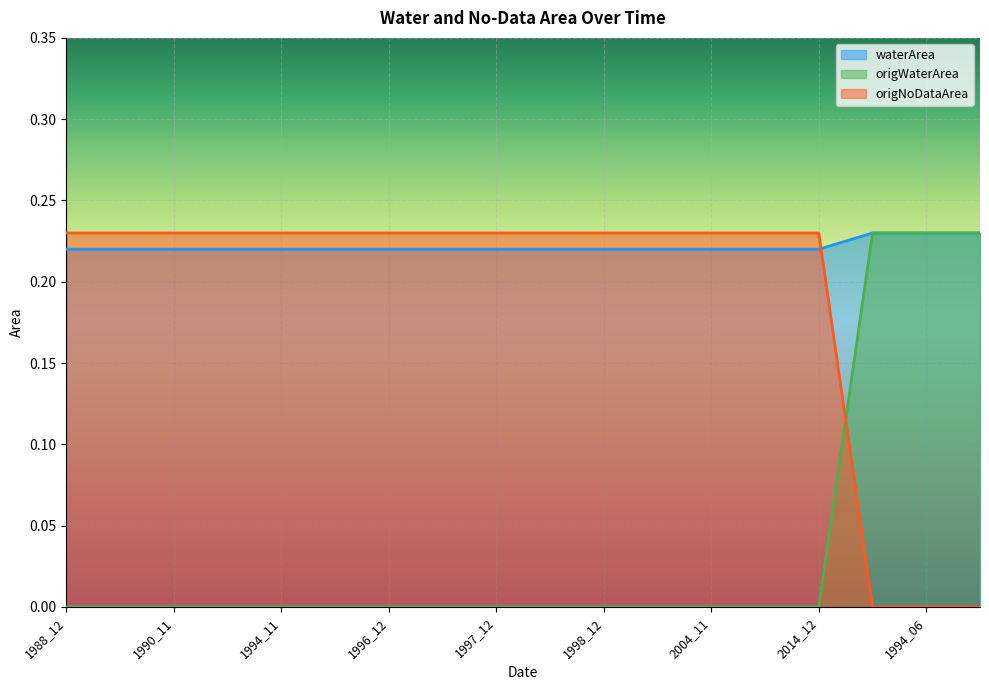

The value of origWaterArea at 1994_12 is -0.1. True or false?

False